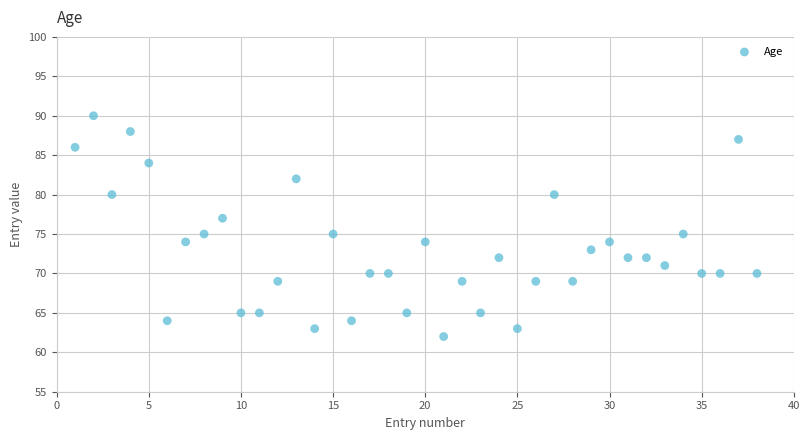

What is the range of Y values (max minus min)?

28